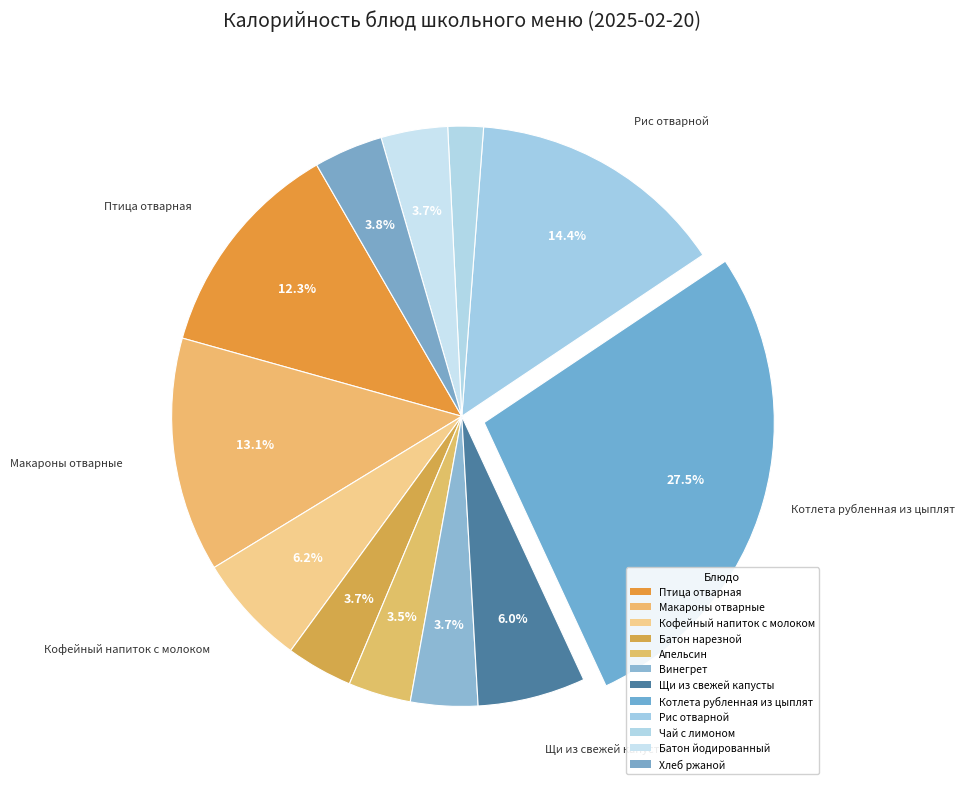

How many slices are in this pie chart?

12